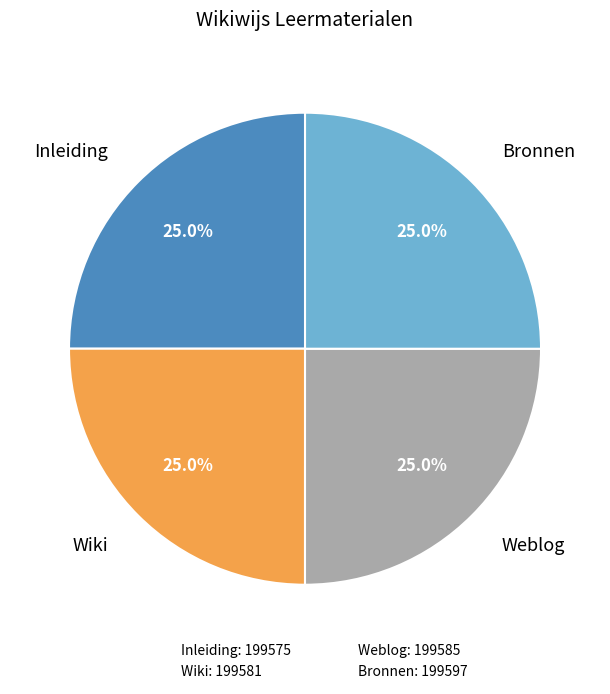

To the nearest percent, what percentage of the pie is Weblog?

25%